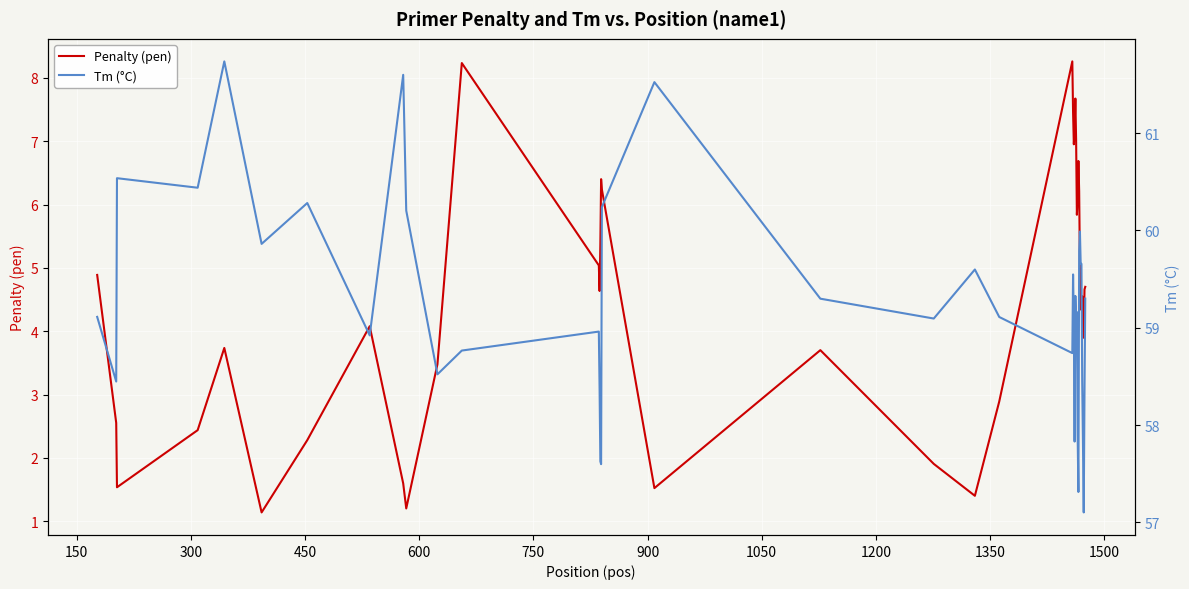

How many values in the Tm (°C) series exceed 59?

23